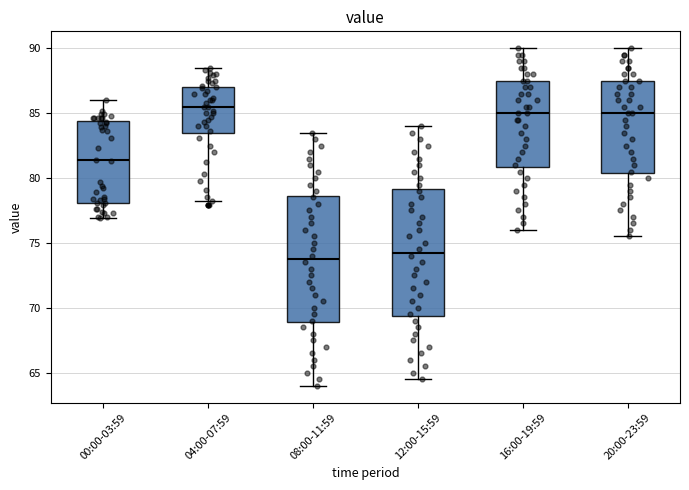

Reading left to right, transcribe this box plot: for each box, give where its median line is, the range the box spans, and where its two whiskers end, as read against the y-axis. The values are not printed on the chart, so give them approximately, as read against the axis.

00:00-03:59: median 81.5, box 78.0 to 84.5, whiskers 77.0 to 86.0
04:00-07:59: median 85.5, box 83.5 to 87.0, whiskers 78.0 to 88.5
08:00-11:59: median 74.0, box 69.0 to 78.5, whiskers 64.0 to 83.5
12:00-15:59: median 74.5, box 69.5 to 79.0, whiskers 64.5 to 84.0
16:00-19:59: median 85.0, box 81.0 to 87.5, whiskers 76.0 to 90.0
20:00-23:59: median 85.0, box 80.5 to 87.5, whiskers 75.5 to 90.0